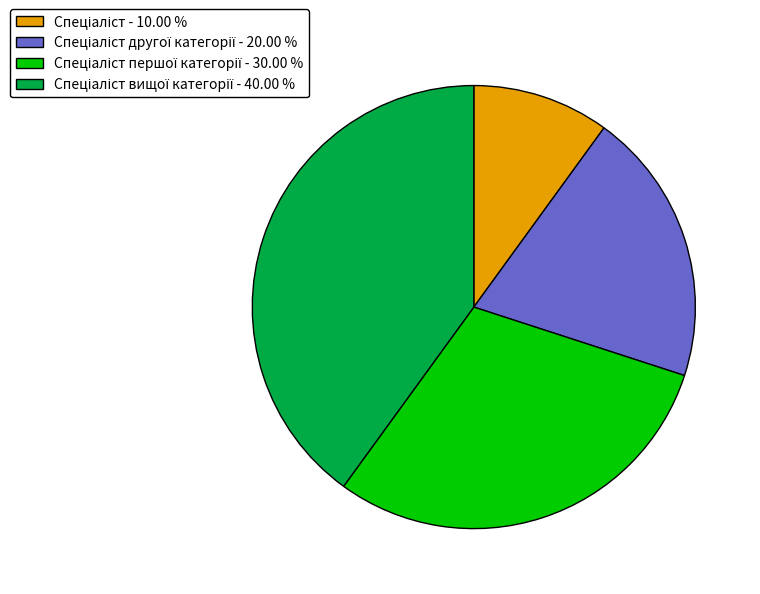

Is there any slice that represents more than half of the pie?

No